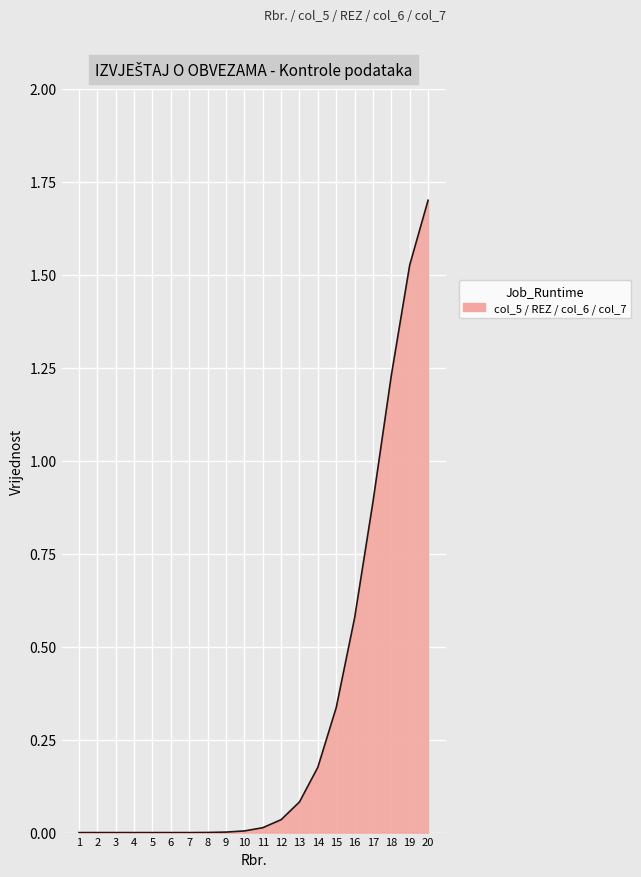

What is the maximum value shown in the chart?

1.7